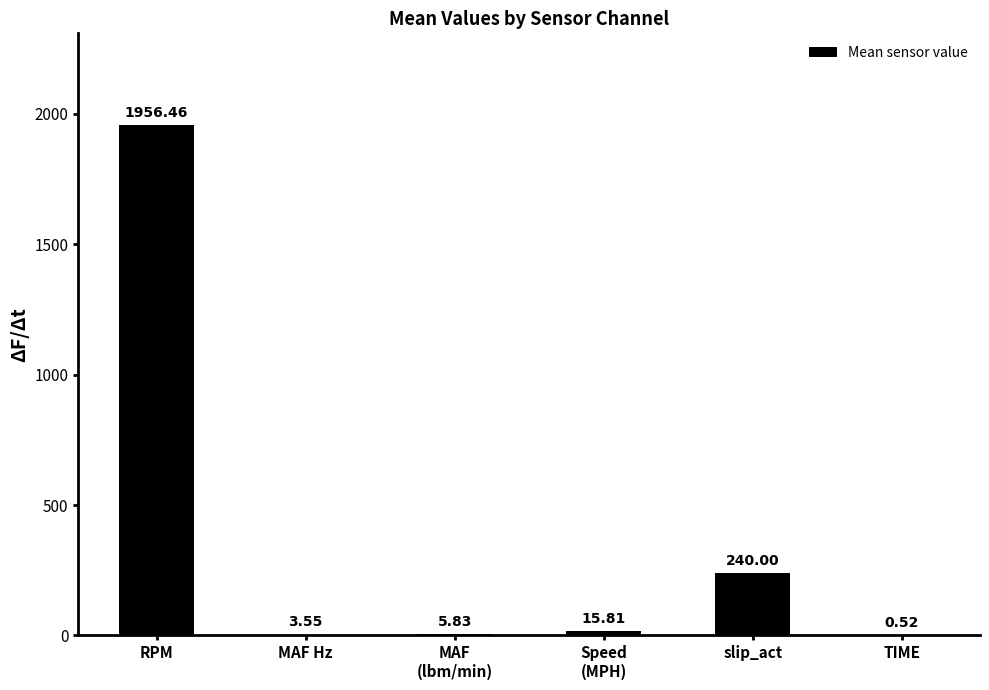

What is the change in value from slip_act to TIME?

-239.5